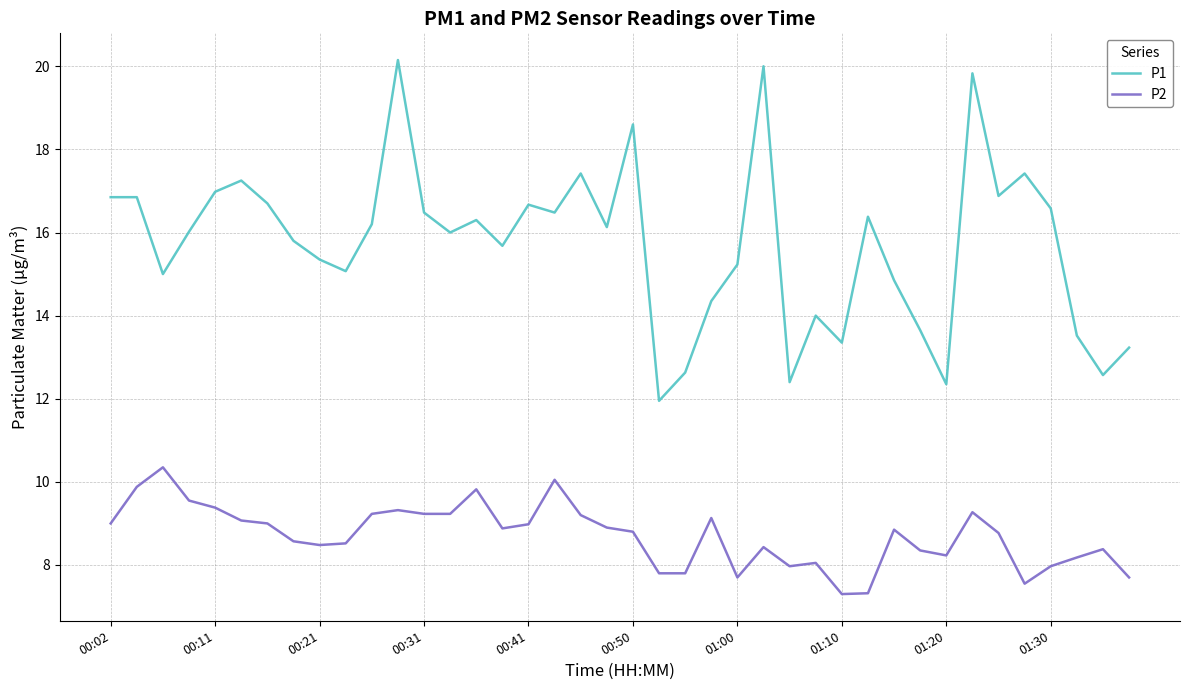

List the series in order of their peak value, lowest first.

P2, P1